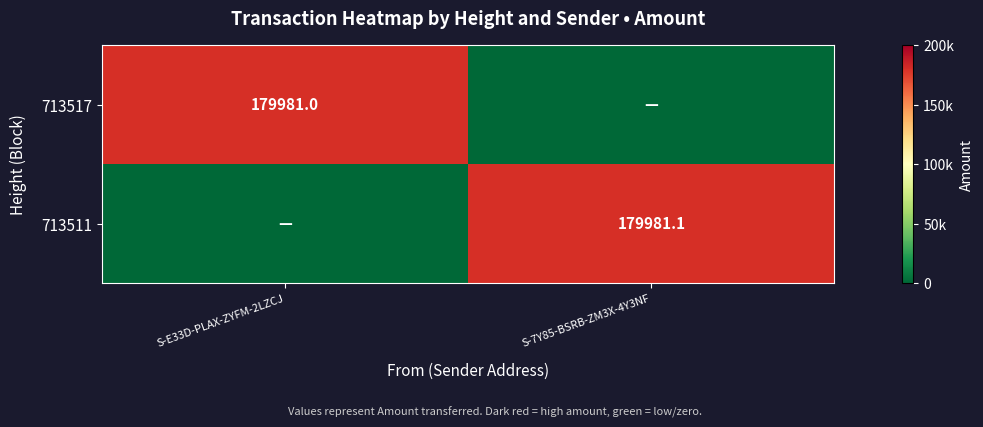

True or false: 713517 has a value of 124249.7 at S-E33D-PLAX-ZYFM-2LZCJ.

False